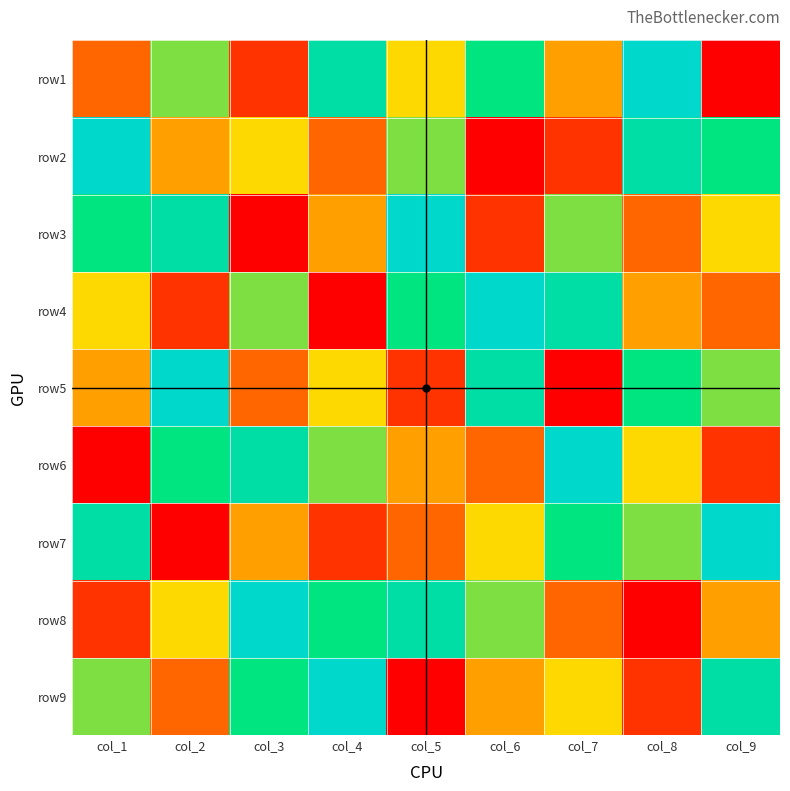

Reading left to right, what are all the values shown in this chart?

row1: col_1=3	col_2=6	col_3=2	col_4=8	col_5=5	col_6=7	col_7=4	col_8=9	col_9=1
row2: col_1=9	col_2=4	col_3=5	col_4=3	col_5=6	col_6=1	col_7=2	col_8=8	col_9=7
row3: col_1=7	col_2=8	col_3=1	col_4=4	col_5=9	col_6=2	col_7=6	col_8=3	col_9=5
row4: col_1=5	col_2=2	col_3=6	col_4=1	col_5=7	col_6=9	col_7=8	col_8=4	col_9=3
row5: col_1=4	col_2=9	col_3=3	col_4=5	col_5=2	col_6=8	col_7=1	col_8=7	col_9=6
row6: col_1=1	col_2=7	col_3=8	col_4=6	col_5=4	col_6=3	col_7=9	col_8=5	col_9=2
row7: col_1=8	col_2=1	col_3=4	col_4=2	col_5=3	col_6=5	col_7=7	col_8=6	col_9=9
row8: col_1=2	col_2=5	col_3=9	col_4=7	col_5=8	col_6=6	col_7=3	col_8=1	col_9=4
row9: col_1=6	col_2=3	col_3=7	col_4=9	col_5=1	col_6=4	col_7=5	col_8=2	col_9=8